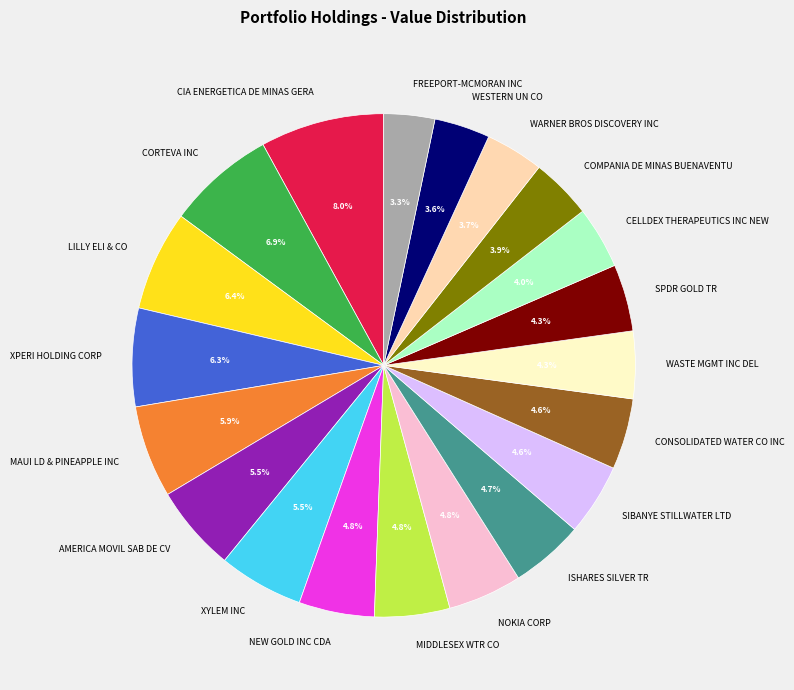

Between CIA ENERGETICA DE MINAS GERA and NOKIA CORP, which is larger?

CIA ENERGETICA DE MINAS GERA